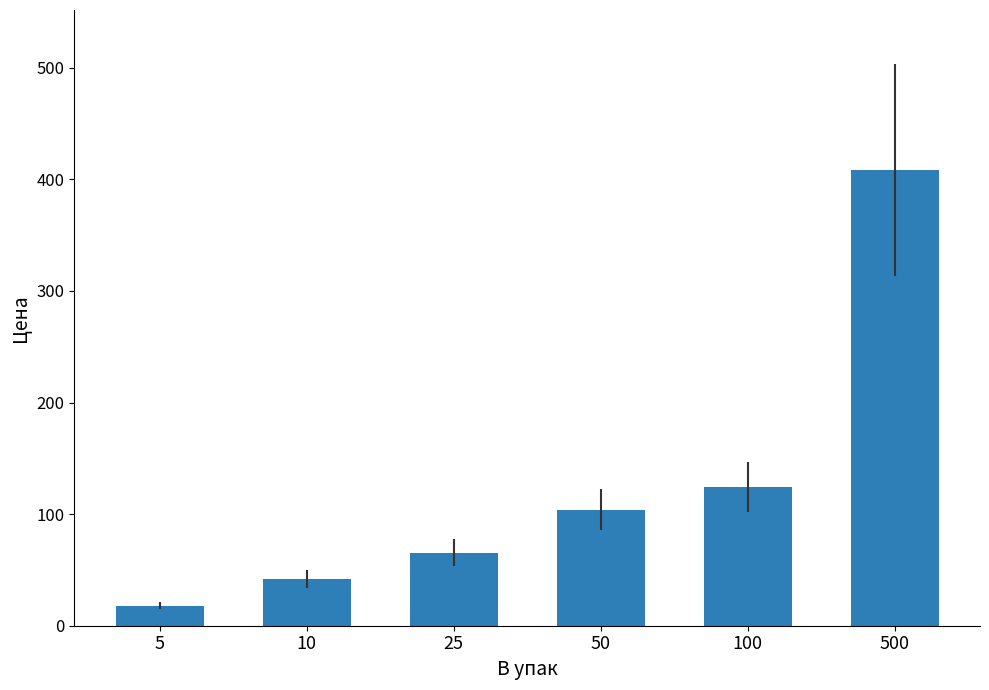

Which has a higher value, 10 or 50?

50